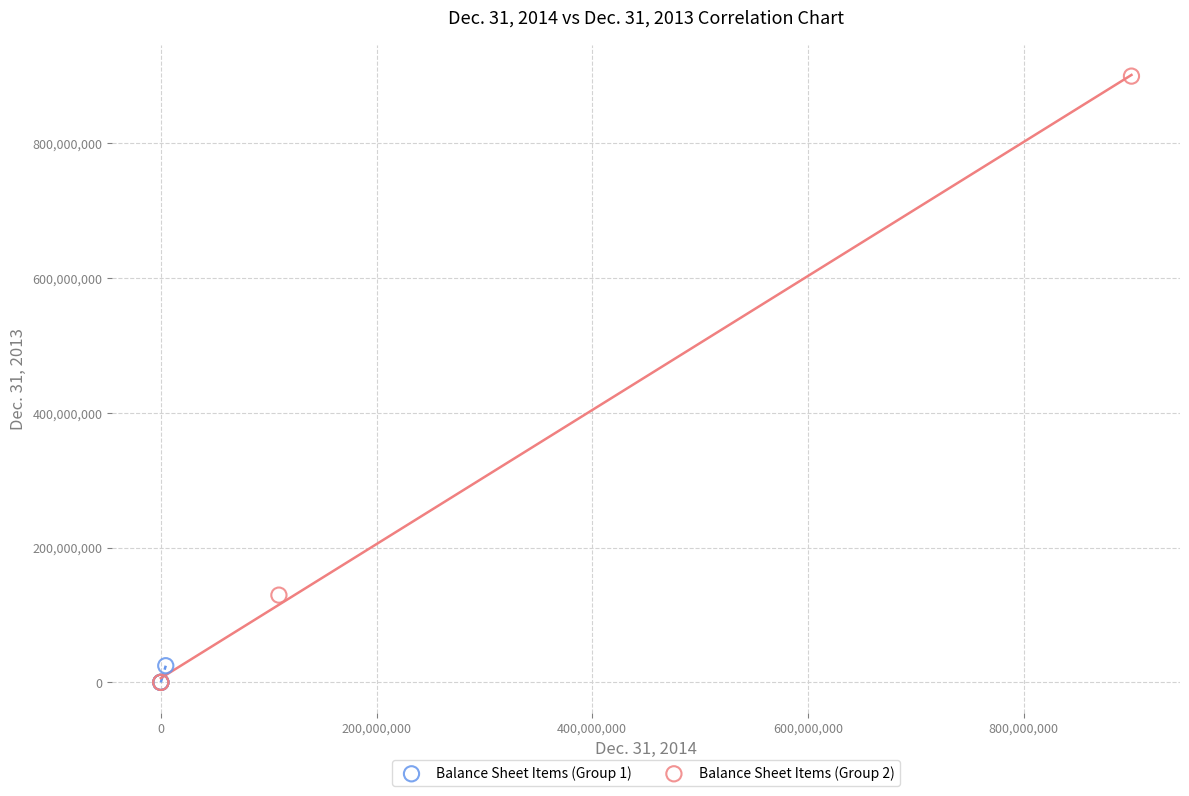

Which series contains the highest Y value?

Balance Sheet Items (Group 2)